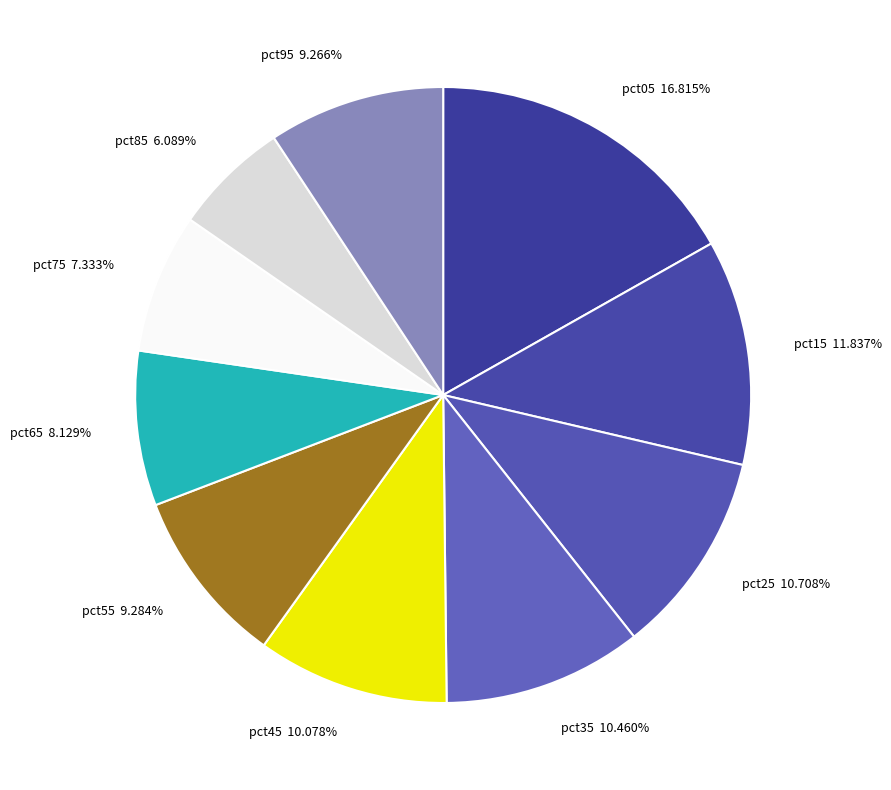

Is the sum of pct35 and pct25 greater than half?

No